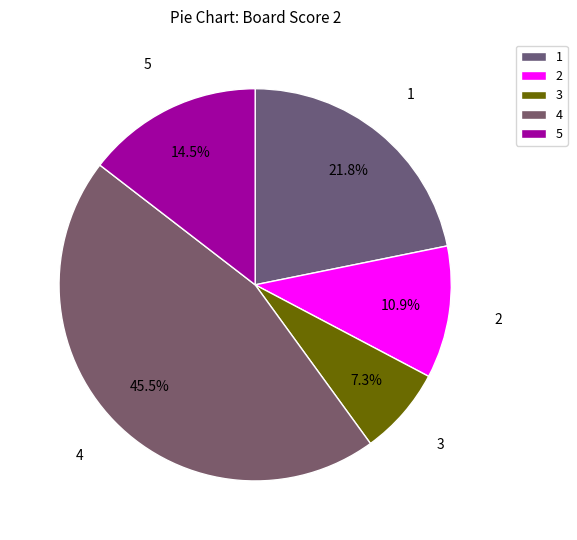

How many slices are in this pie chart?

5